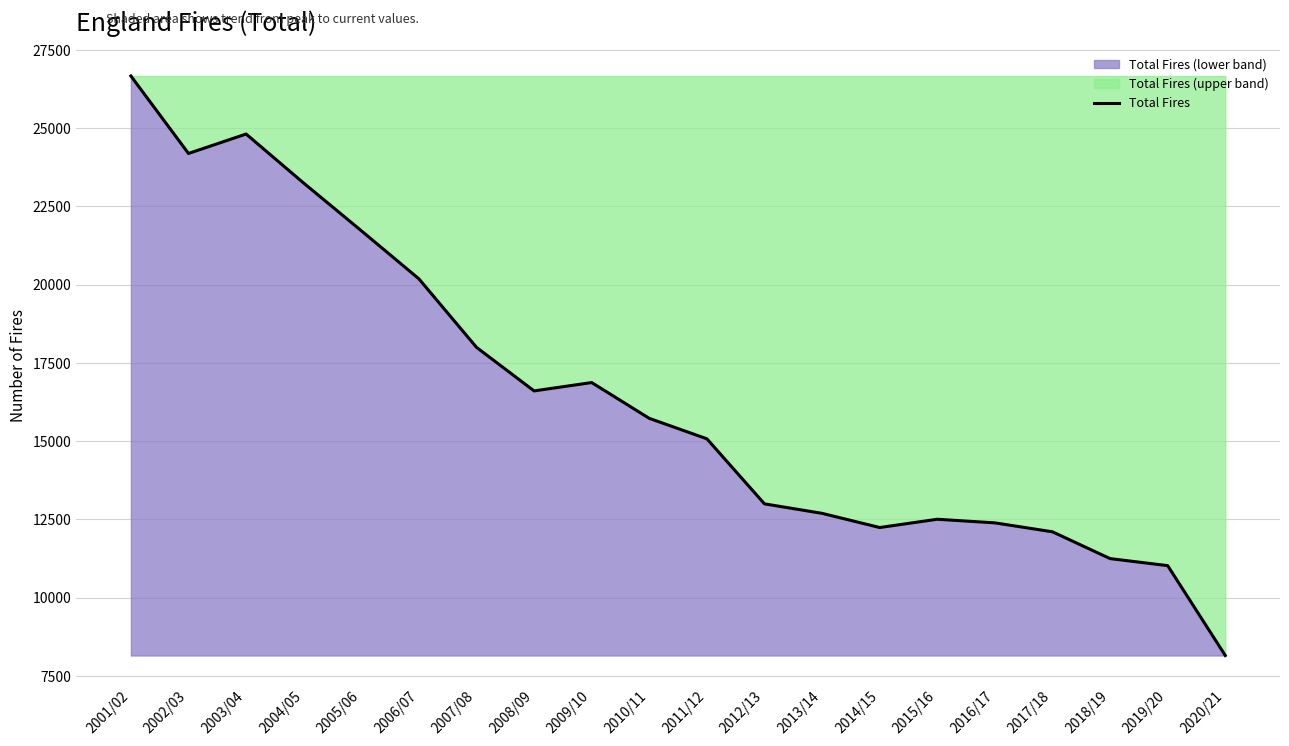

How many lines are shown in the chart?

1